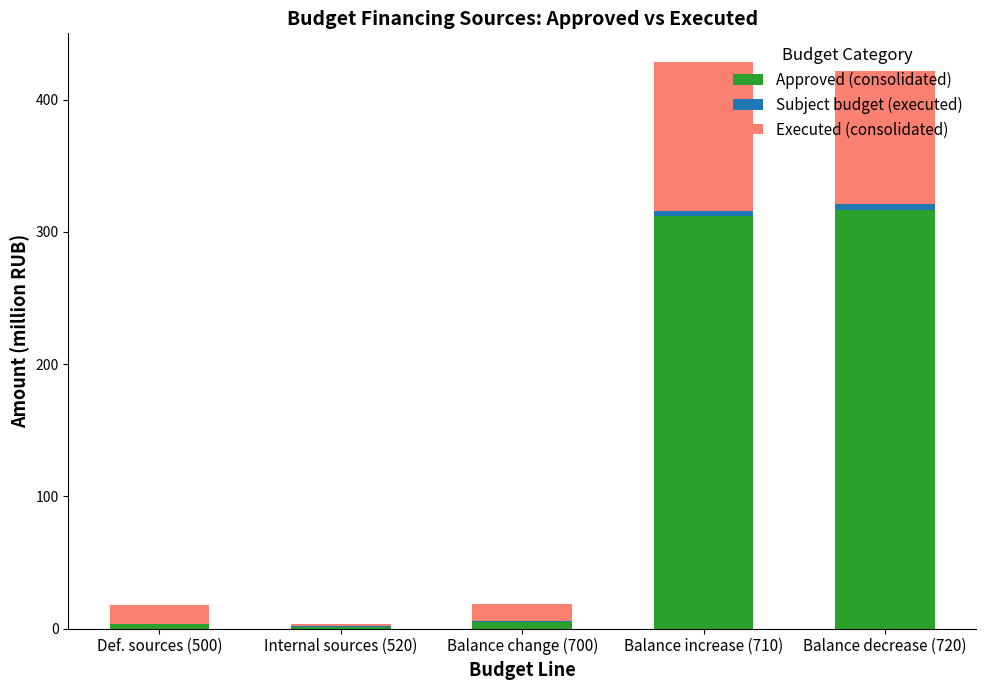

The Approved (consolidated) series shows 491.3 at Balance increase (710). True or false?

False